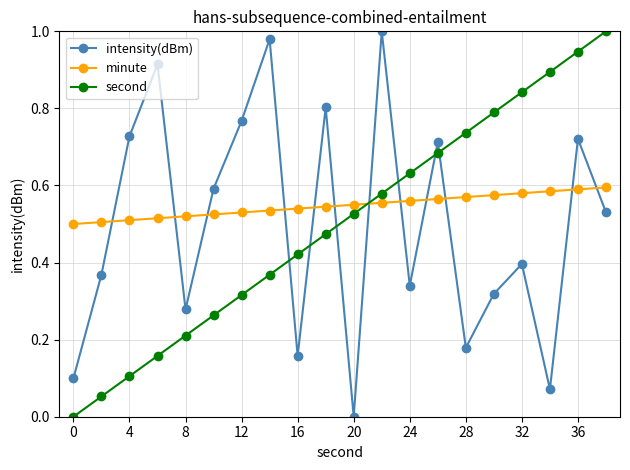

True or false: intensity(dBm) has more than 2 points higher than both neighbors.

True